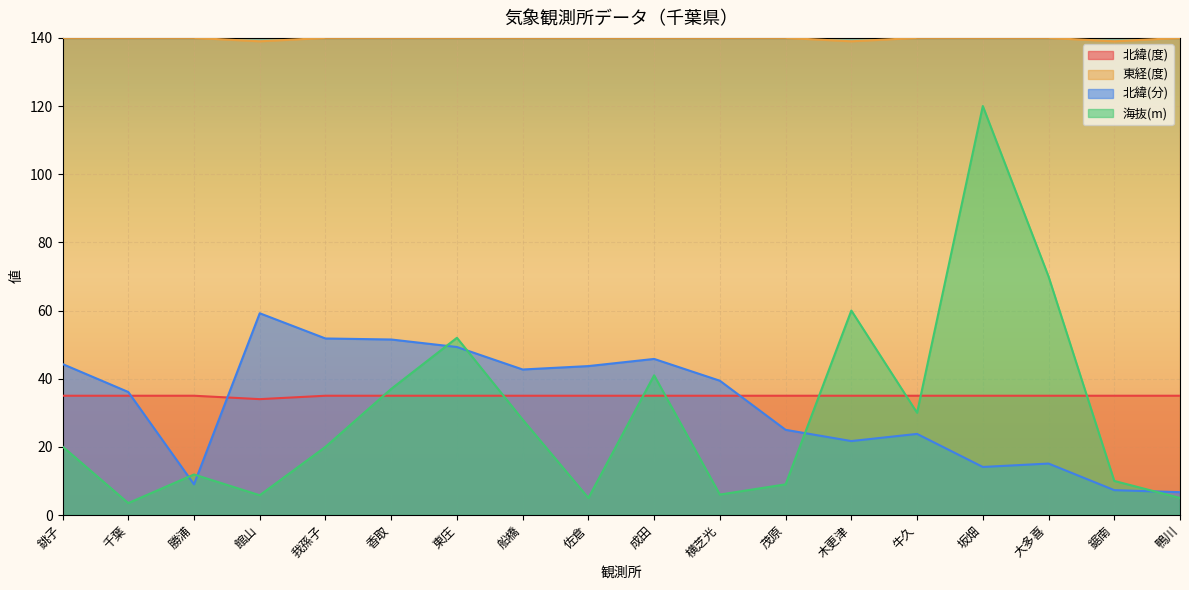

What is the average value of the 東経(度) series?

139.8